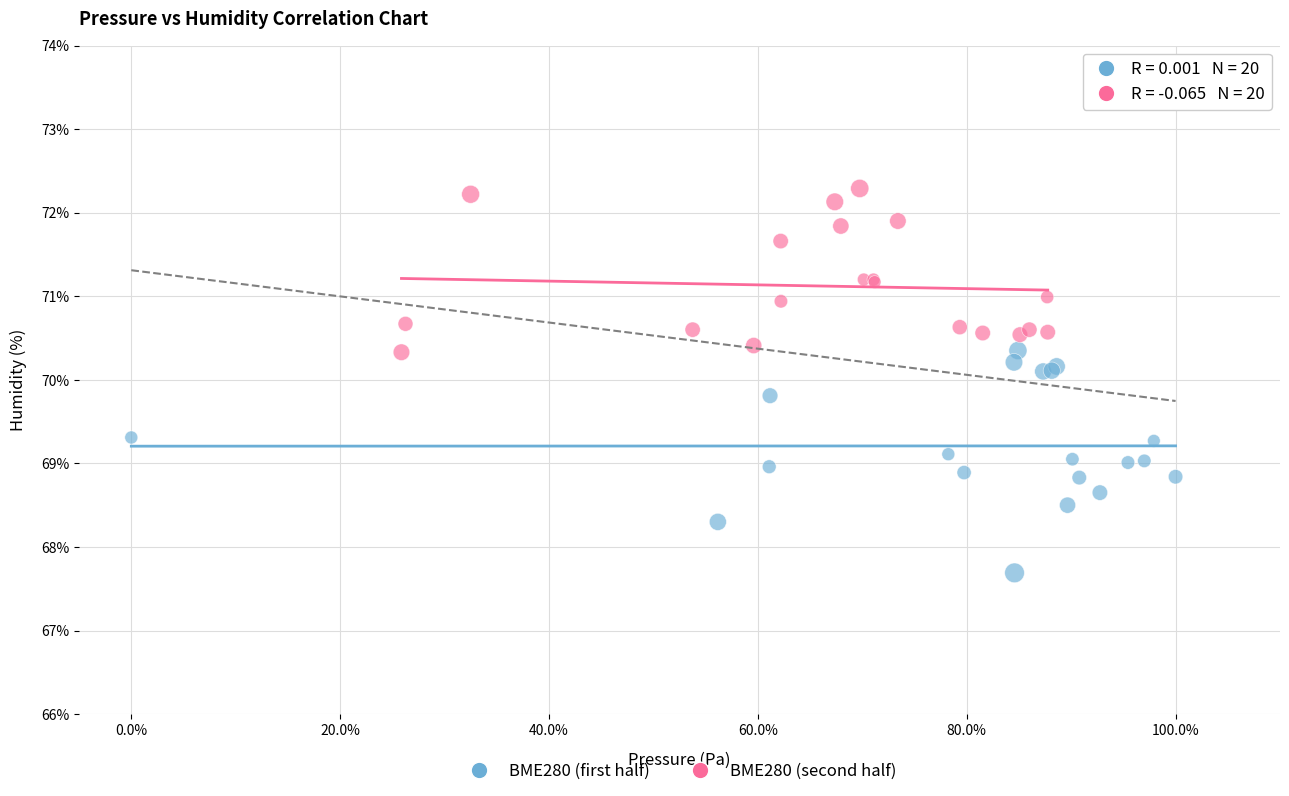

Which series has the largest Y range (max minus min)?

BME280 (first half)